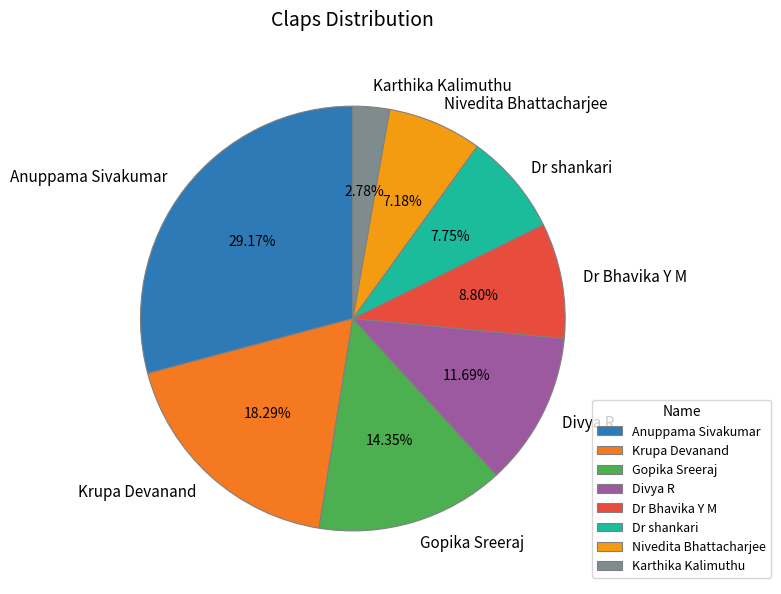

Combined, what portion of the pie is Anuppama Sivakumar and Nivedita Bhattacharjee?

36.3%